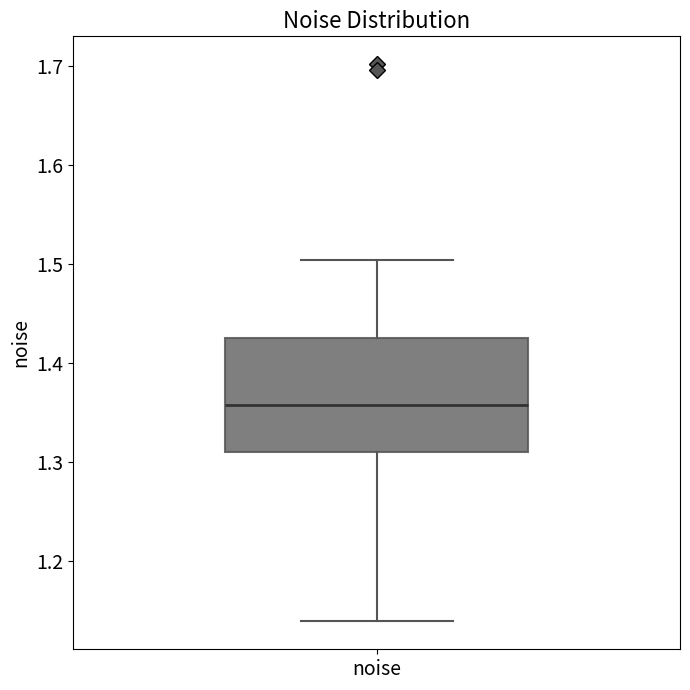

Read this box plot against the y-axis: the position of the median line, the range covered by the box, and the ends of both whiskers. The values are not printed on the chart, so give them approximately, as read against the axis.

median 1.36, box 1.31 to 1.43, whiskers 1.14 to 1.50